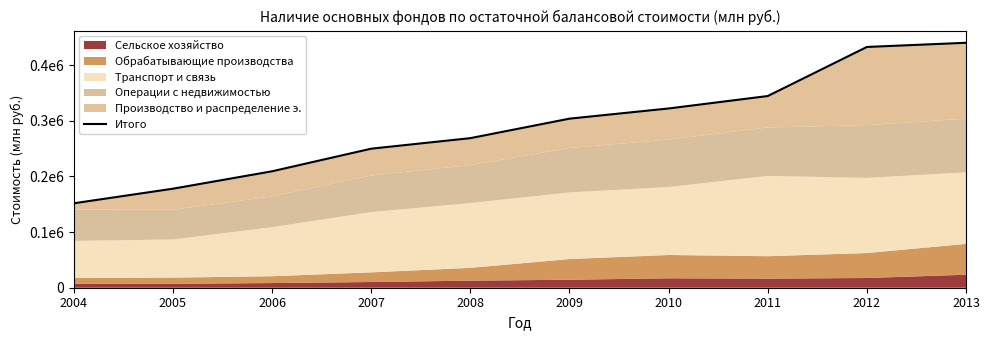

The chart shows a value of 268817 at 2008. True or false?

True